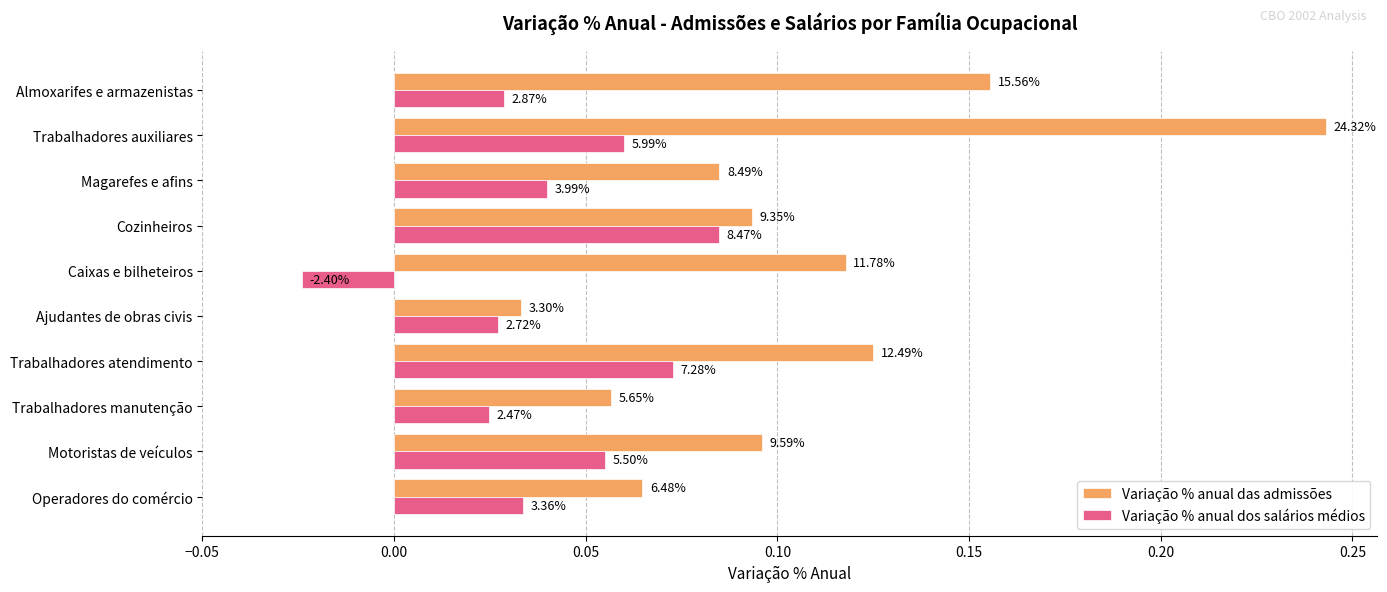

What are all the series names shown in the legend?

Variação % anual das admissões, Variação % anual dos salários médios